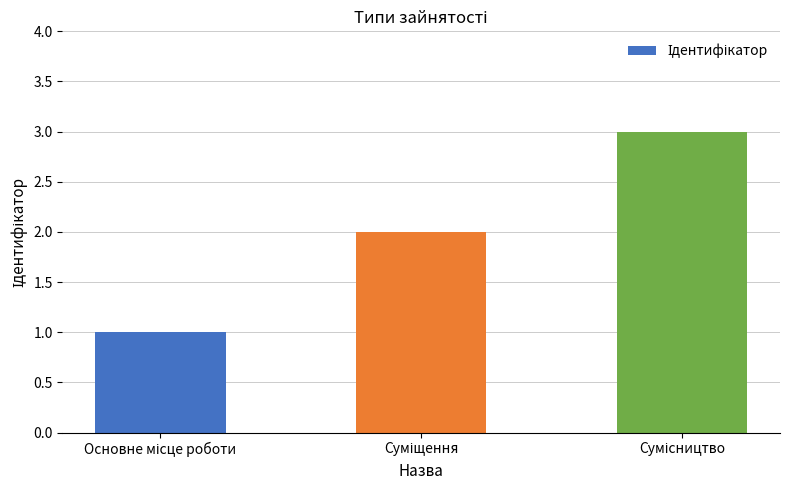

What is the sum of all values?

6